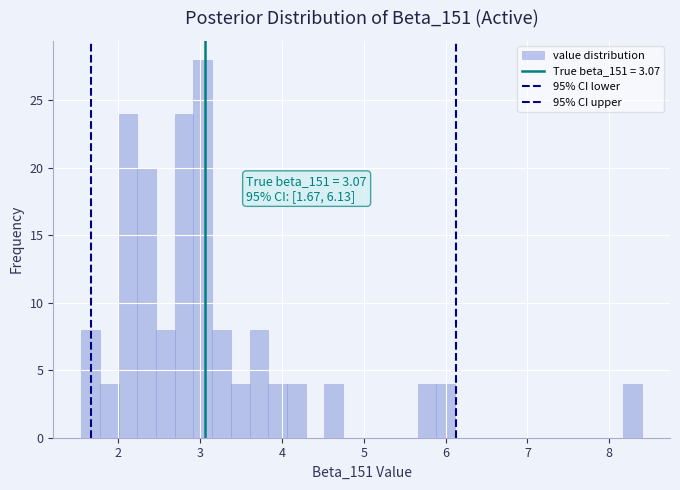

Read against the x-axis, roughly where is the centre of the tallest bar?

3.0